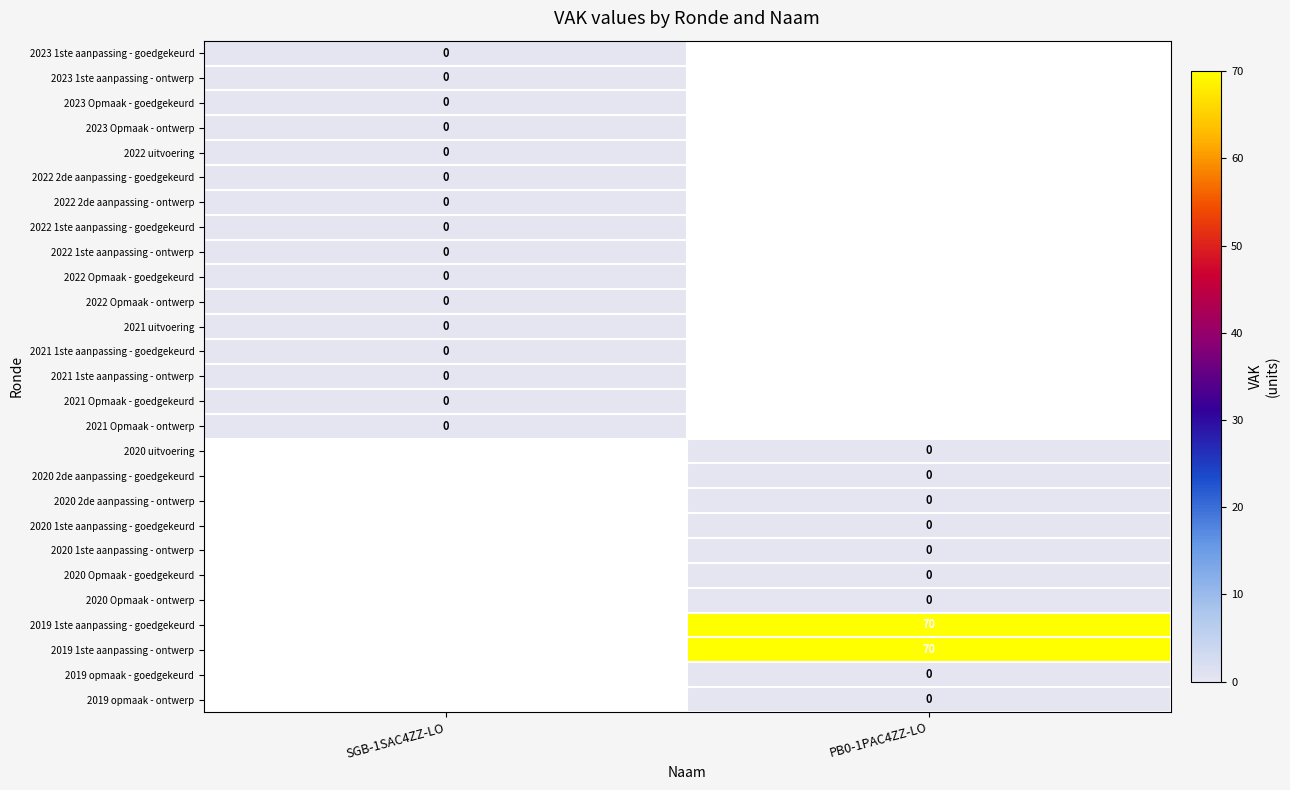

Is it true that 2019 1ste aanpassing - ontwerp equals 45 at PB0-1PAC4ZZ-LO?

False